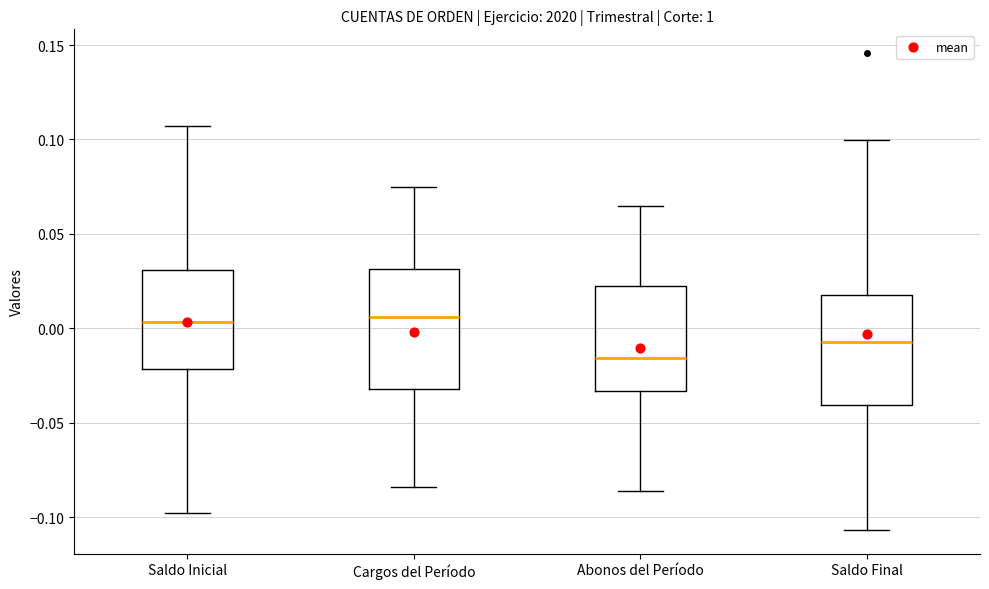

Reading left to right, transcribe this box plot: for each box, give where its median line is, the range the box spans, and where its two whiskers end, as read against the y-axis. The values are not printed on the chart, so give them approximately, as read against the axis.

Saldo Inicial: median 0.005, box -0.020 to 0.030, whiskers -0.100 to 0.105
Cargos del Período: median 0.005, box -0.030 to 0.030, whiskers -0.085 to 0.075
Abonos del Período: median -0.015, box -0.035 to 0.020, whiskers -0.085 to 0.065
Saldo Final: median -0.005, box -0.040 to 0.020, whiskers -0.105 to 0.100